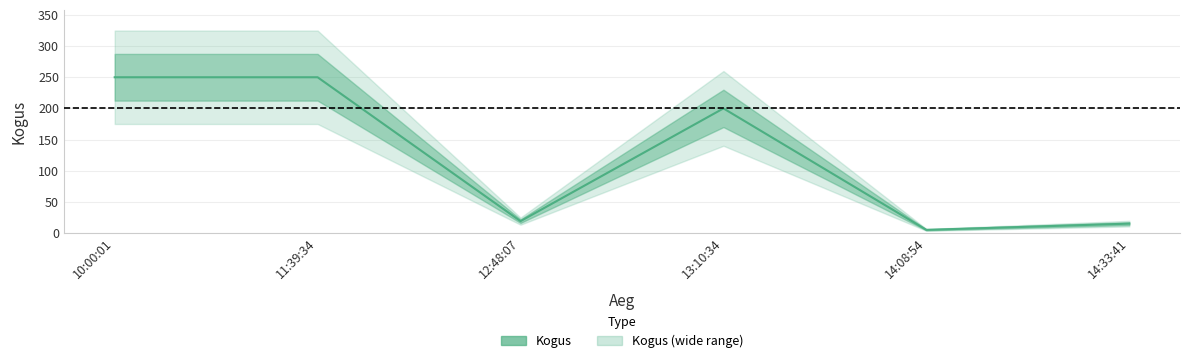

Reading left to right, transcribe all the data shown in this chart.

250	250	19	200	5	15